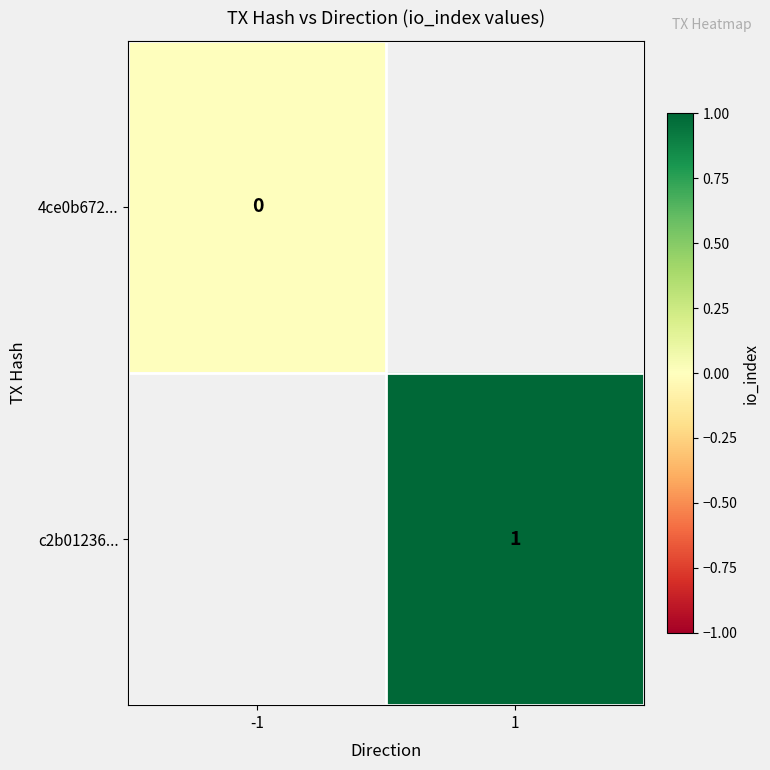

The c2b01236... series shows 0 at 1. True or false?

False